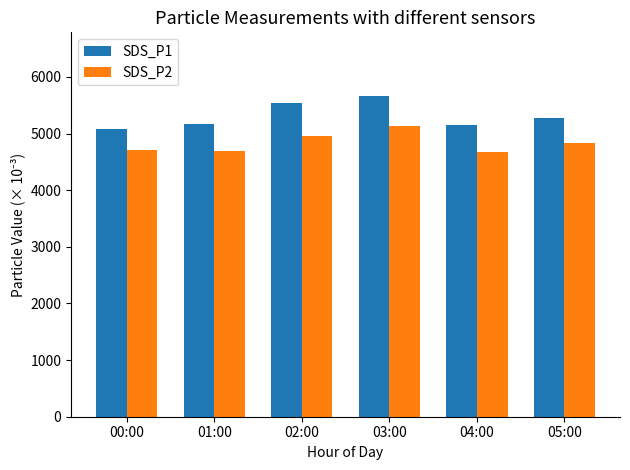

What are all the series names shown in the legend?

SDS_P1, SDS_P2